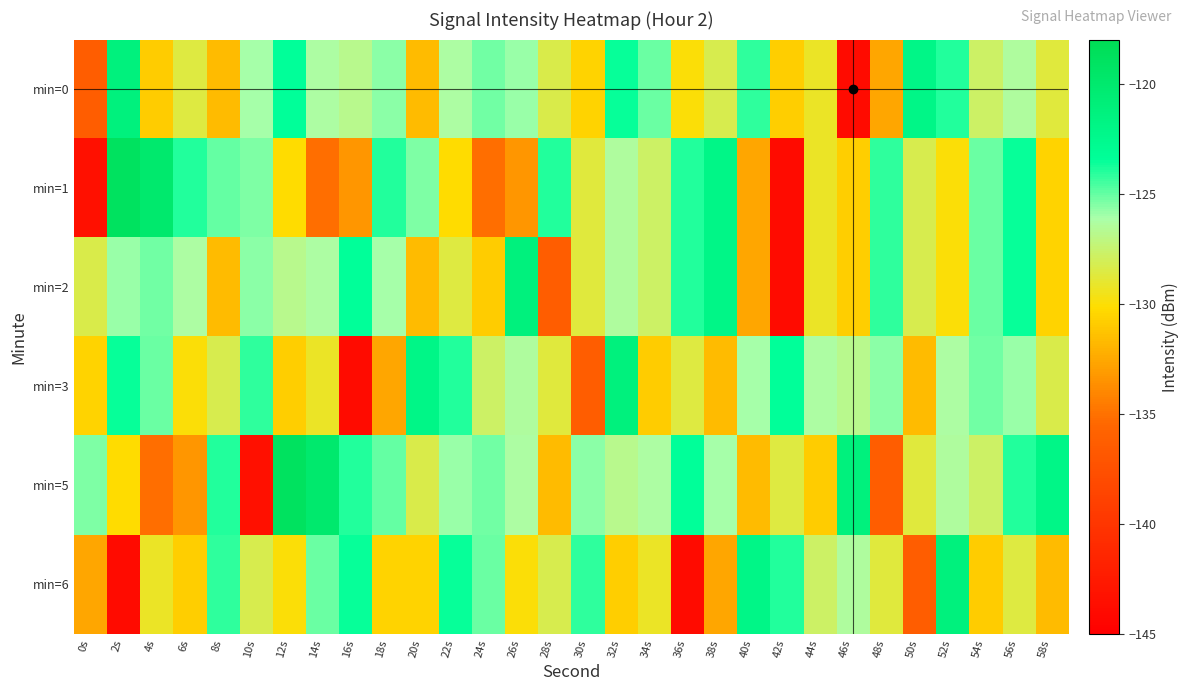

What is the total value across all series at 8s?

-764.7